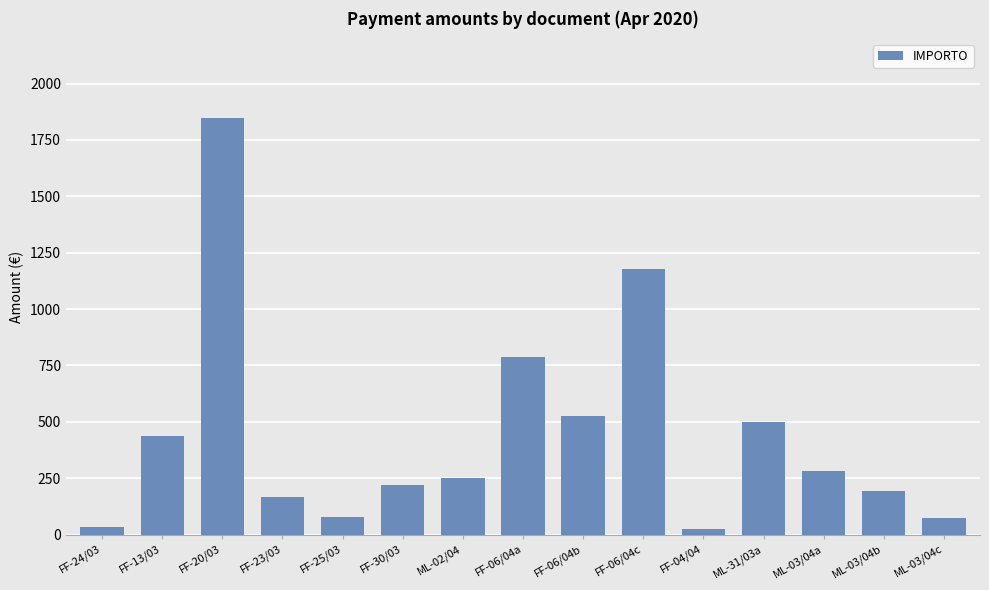

Which has a higher value, FF-06/04a or FF-23/03?

FF-06/04a